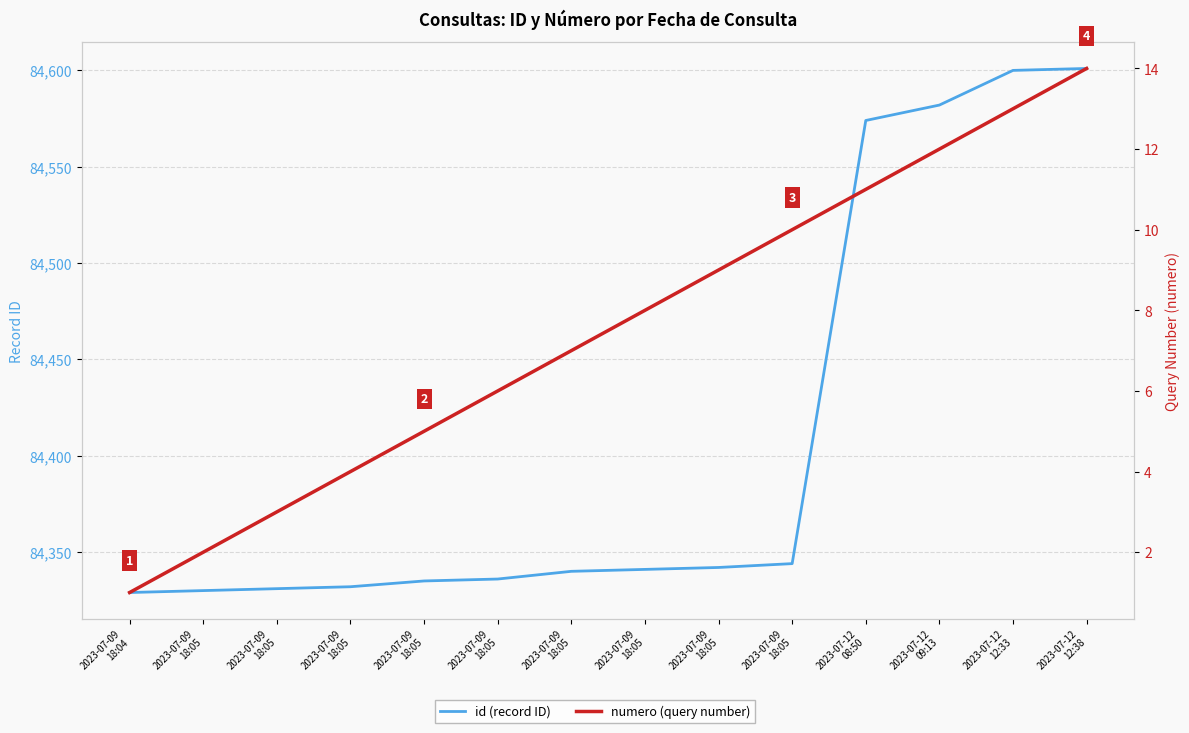

Between 2023-07-12
12:33 and 2023-07-09
18:05, which is larger?

2023-07-12
12:33